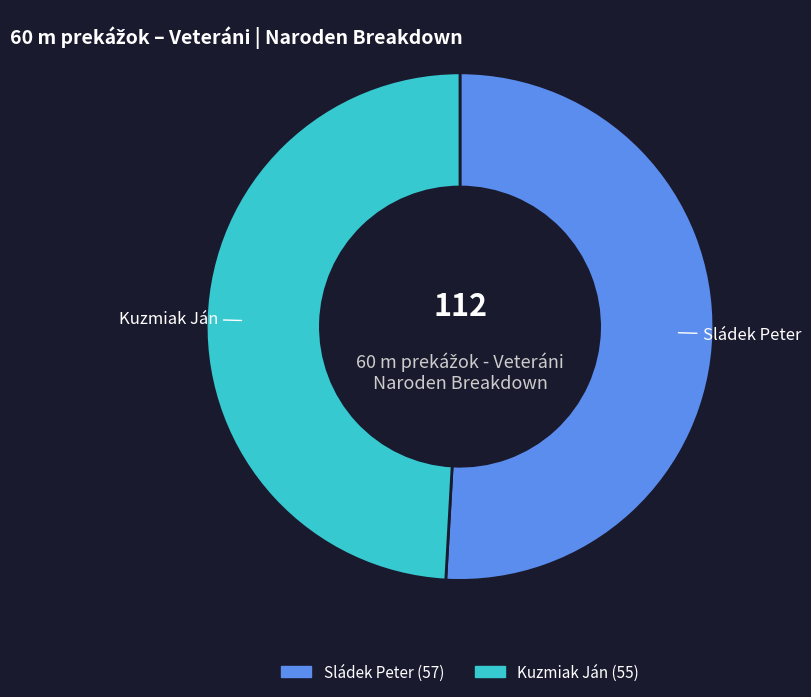

How many slices are in this pie chart?

2